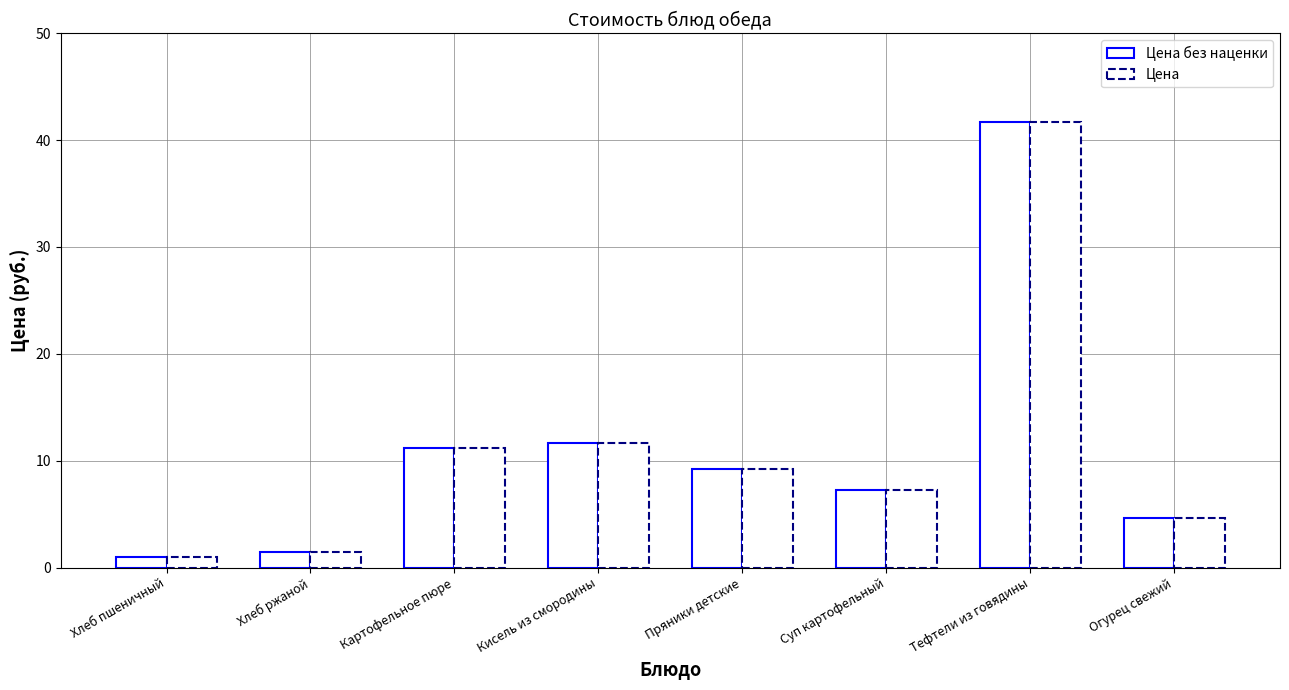

Rank the series by their maximum value, from lowest to highest.

Цена без наценки, Цена